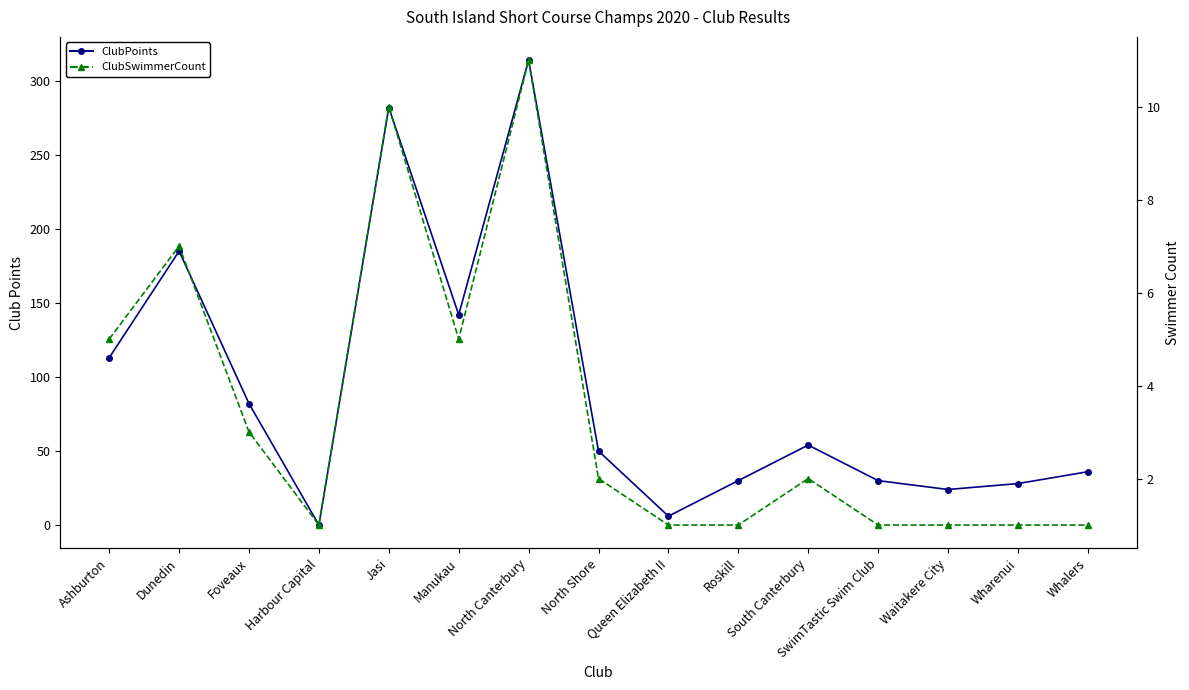

Is this an area chart (filled region under the line)?

No